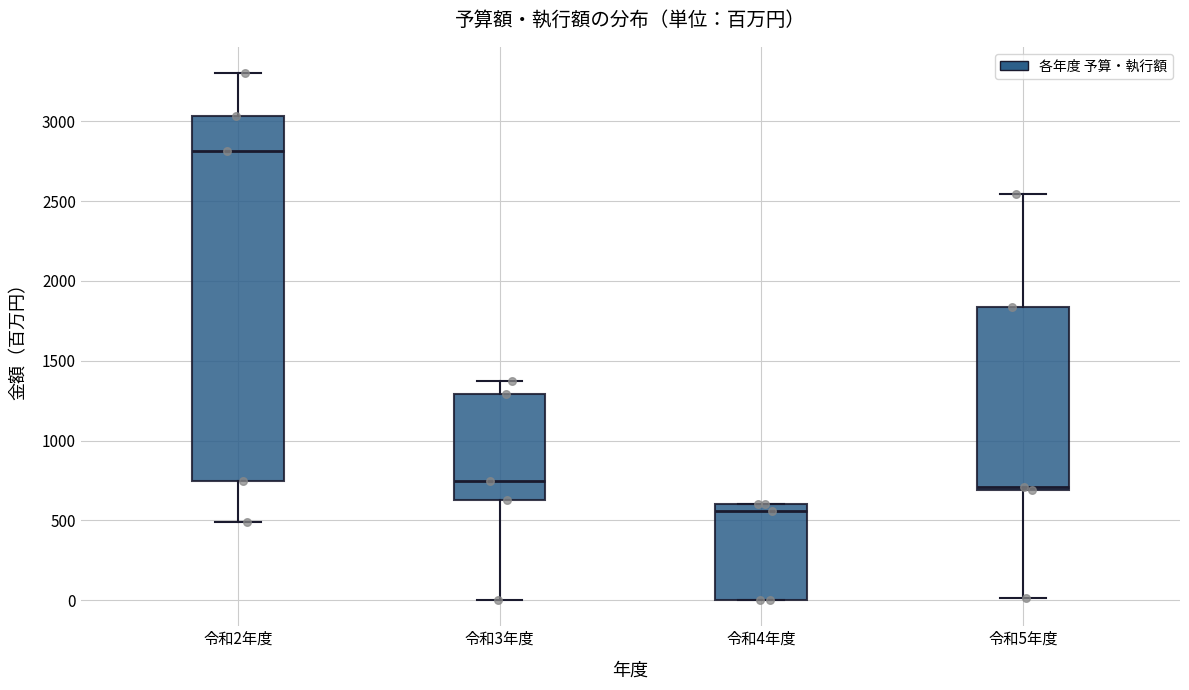

Which box's median line is the lowest?

令和4年度